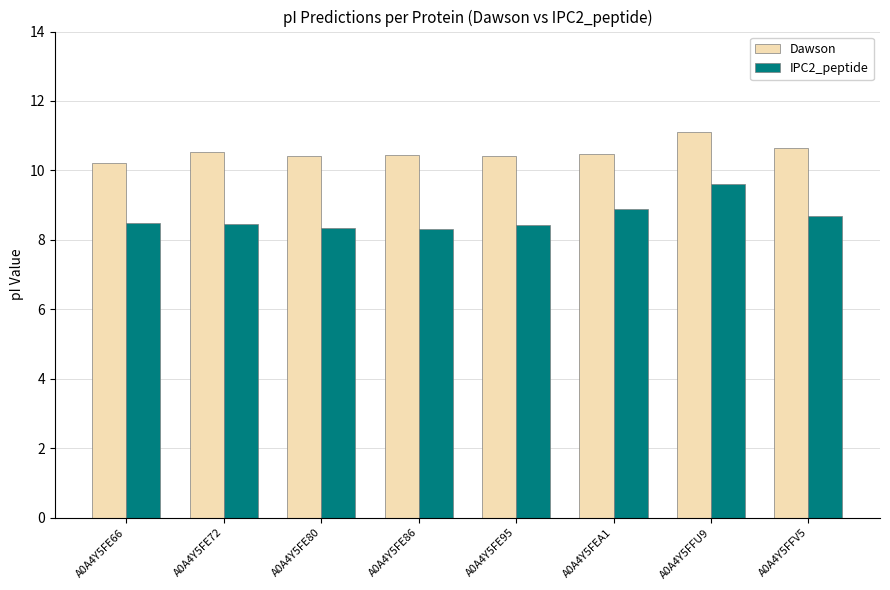

What is the sum of the Dawson values at A0A4Y5FE86 and A0A4Y5FE72?

21.0